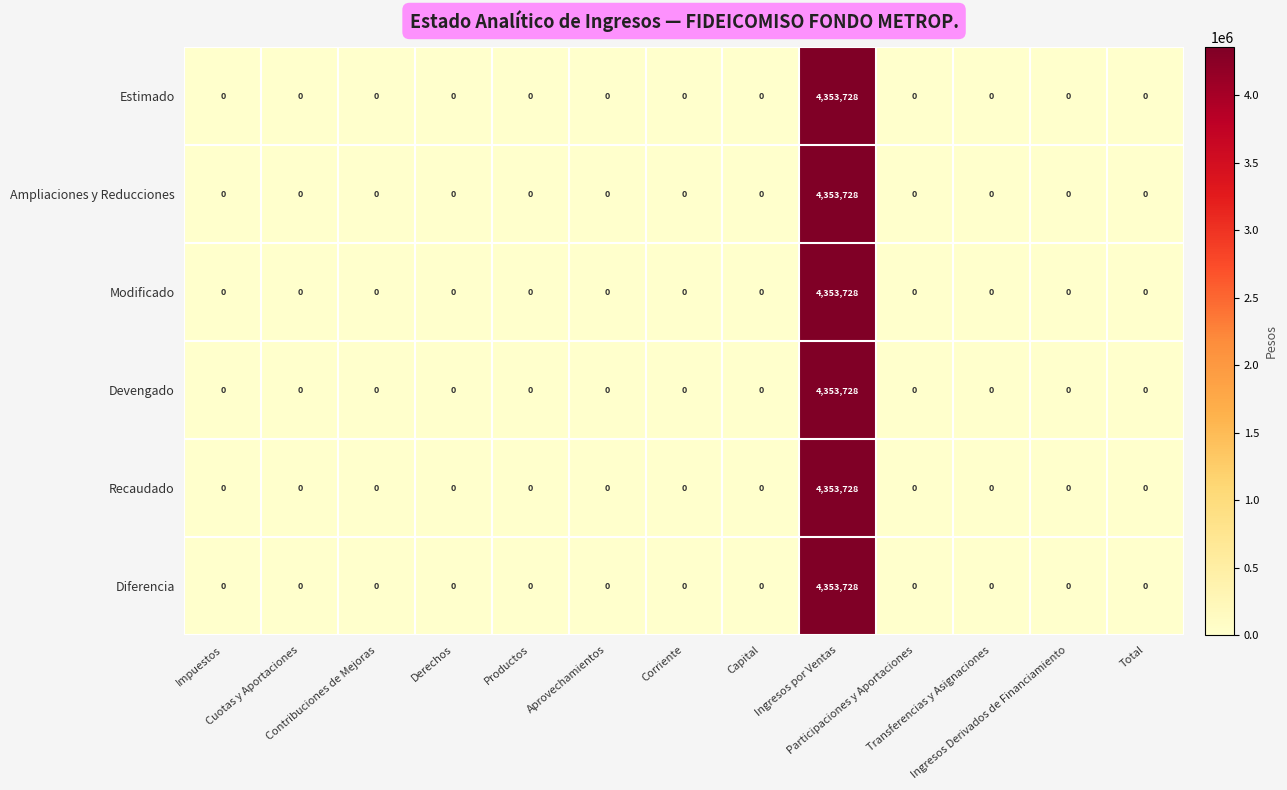

What is the greatest value displayed?

4353728